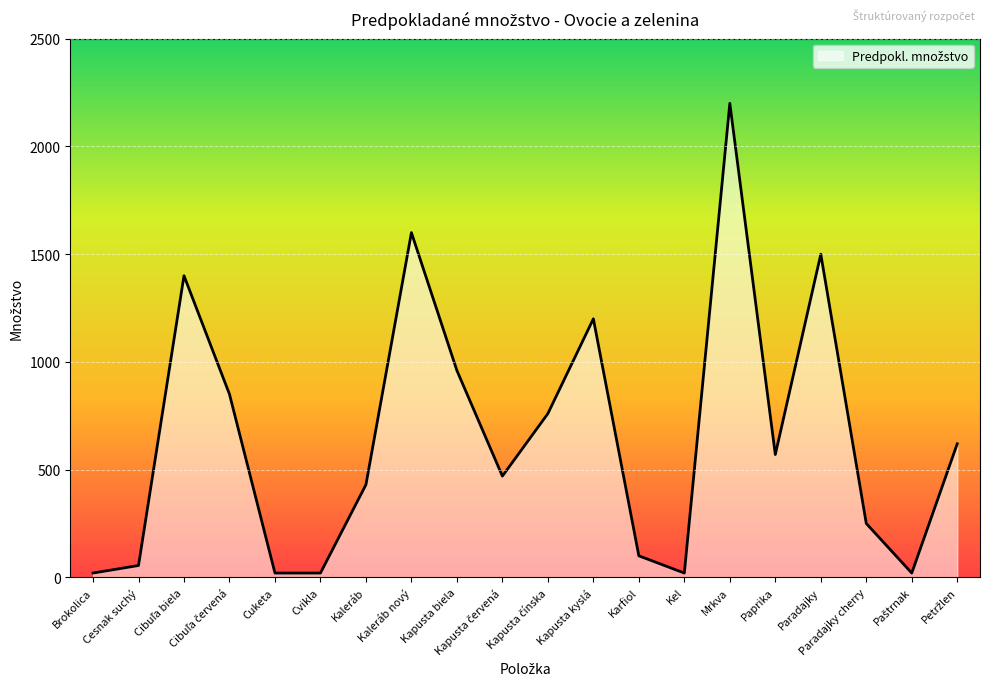

What is the maximum value shown in the chart?

2200